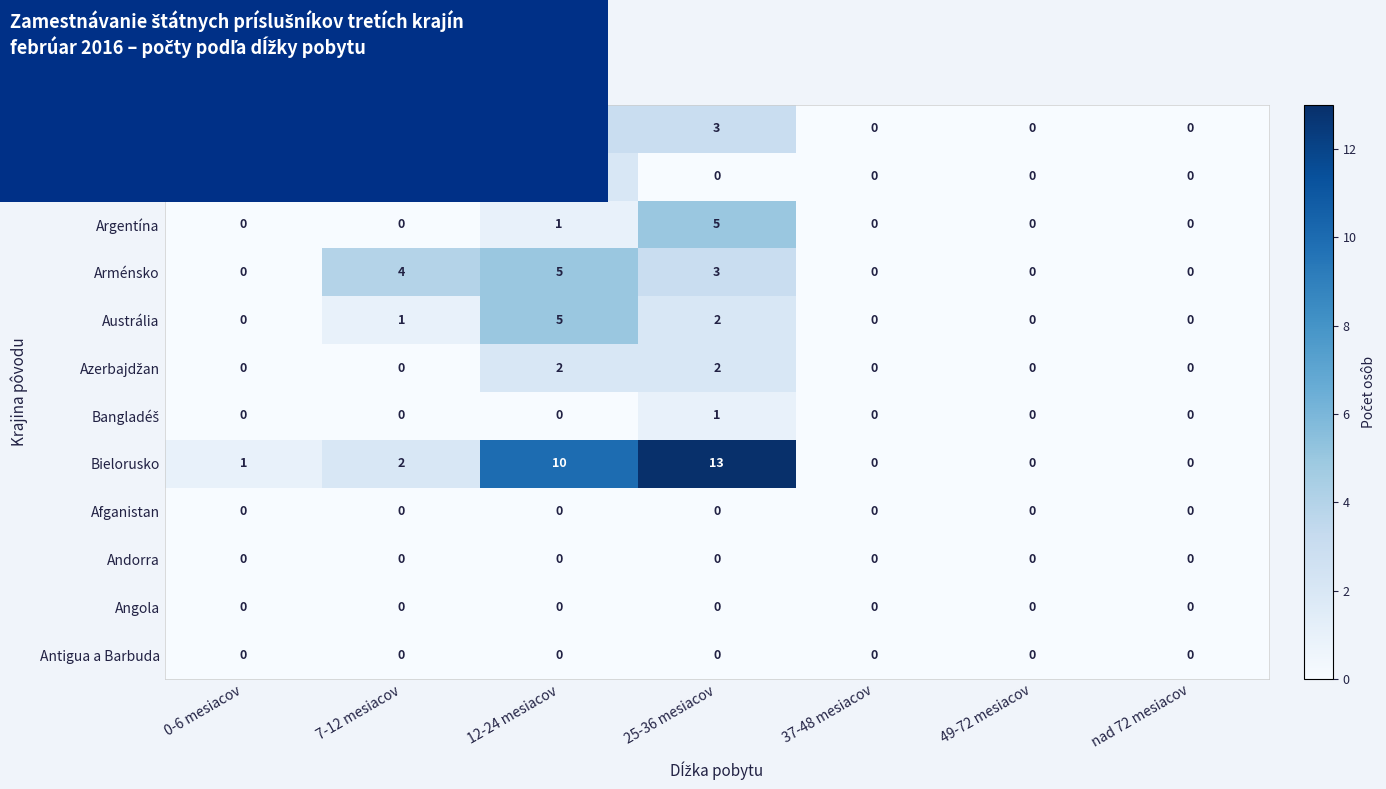

The value of Albánsko at nad 72 mesiacov is 0. True or false?

True